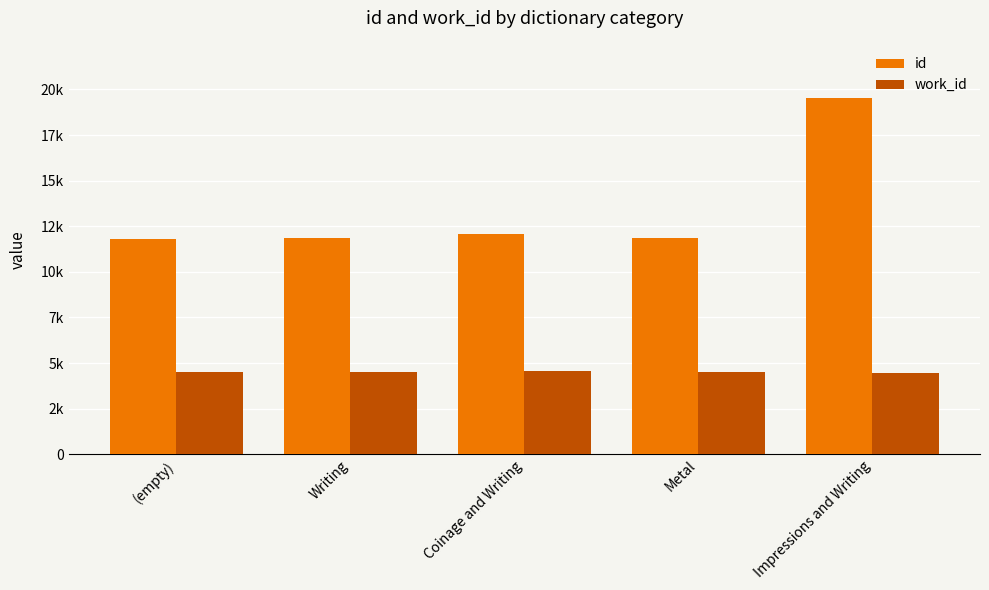

Which has a higher value, Impressions and Writing or Writing?

Impressions and Writing